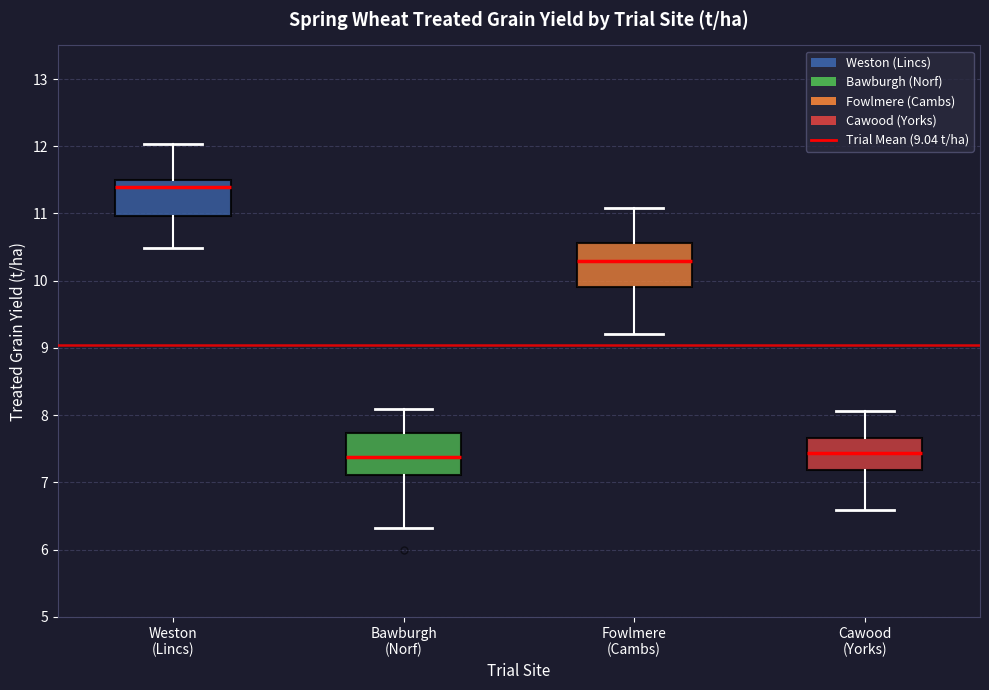

Where is the upper edge of the box for Fowlmere (Cambs) on the y-axis? The values are not printed on the chart, so give them approximately, as read against the axis.

10.6